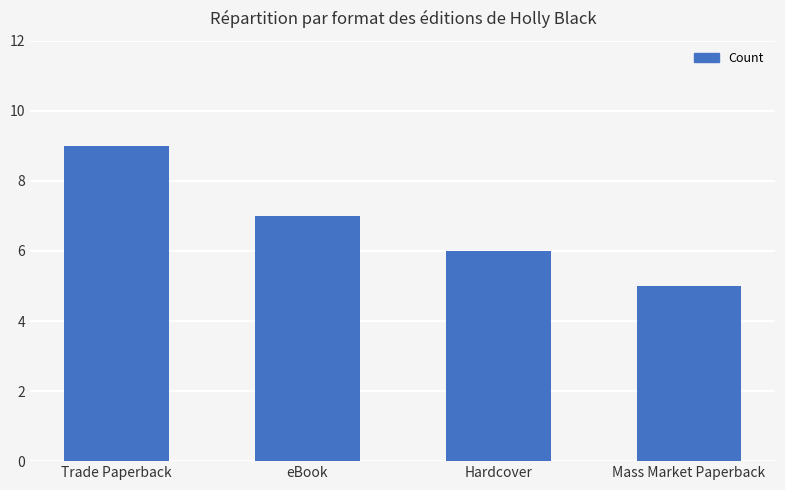

Which category has the highest value across all series?

Trade Paperback